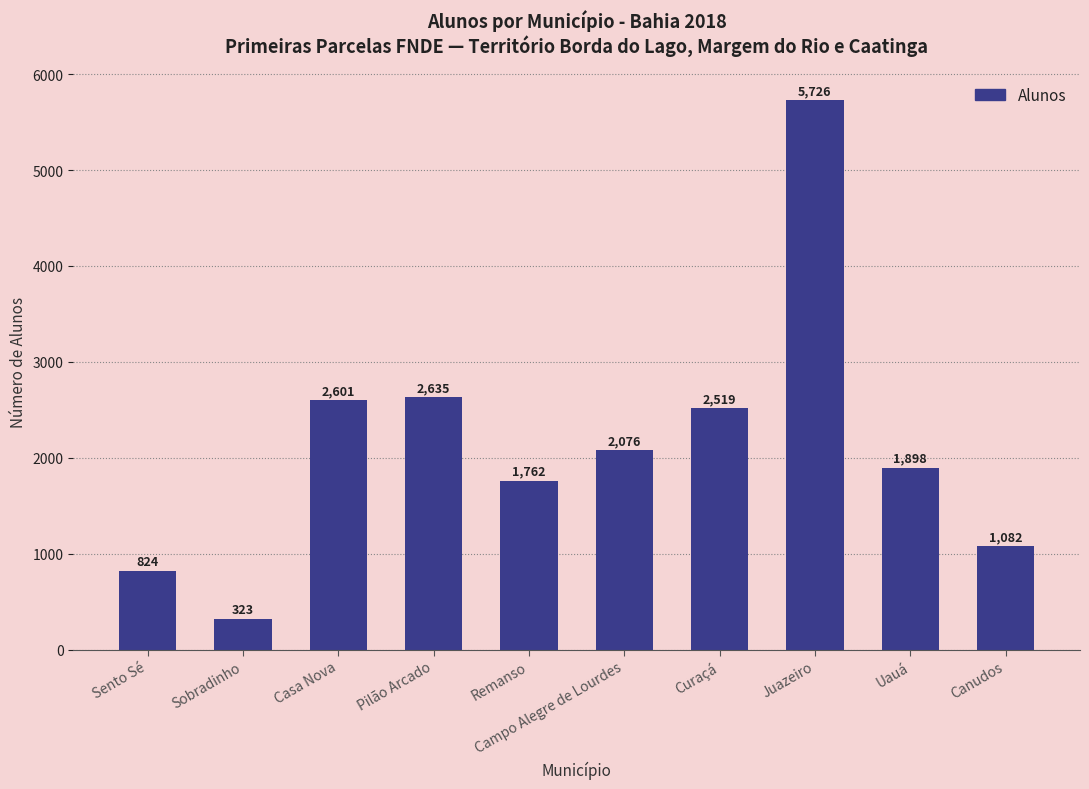

Does the chart contain stacked bars?

No